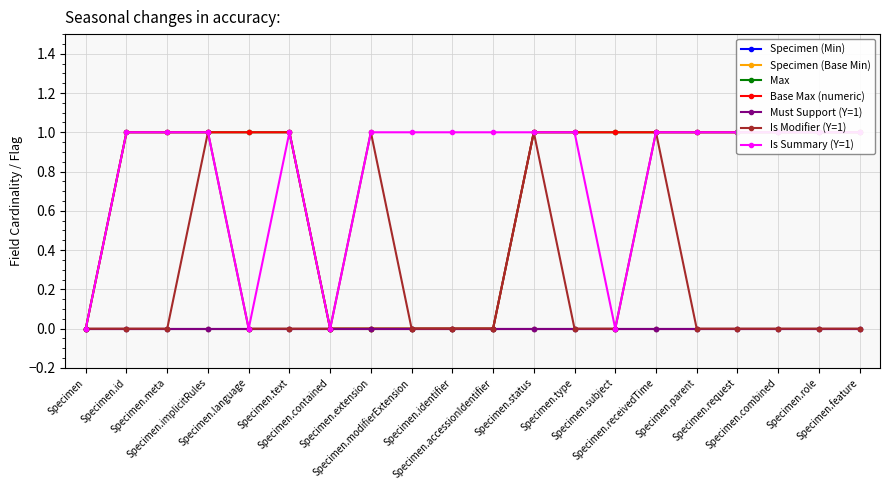

How many lines are shown in the chart?

4